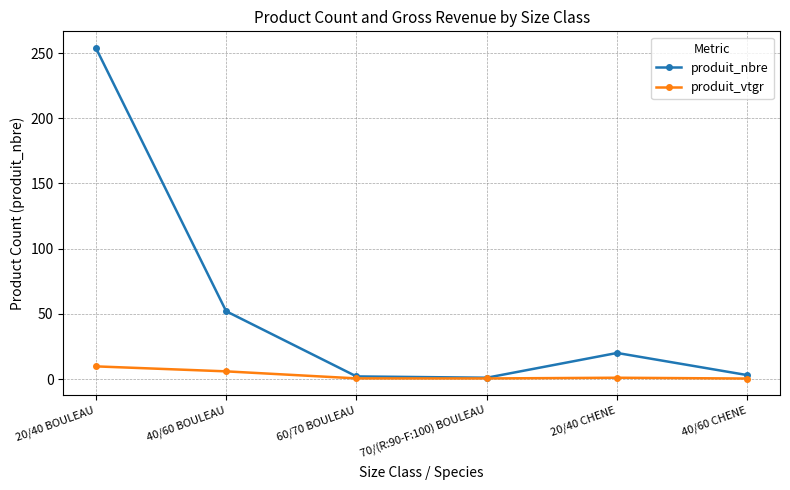

At which label is produit_nbre closest to 127?

40/60 BOULEAU